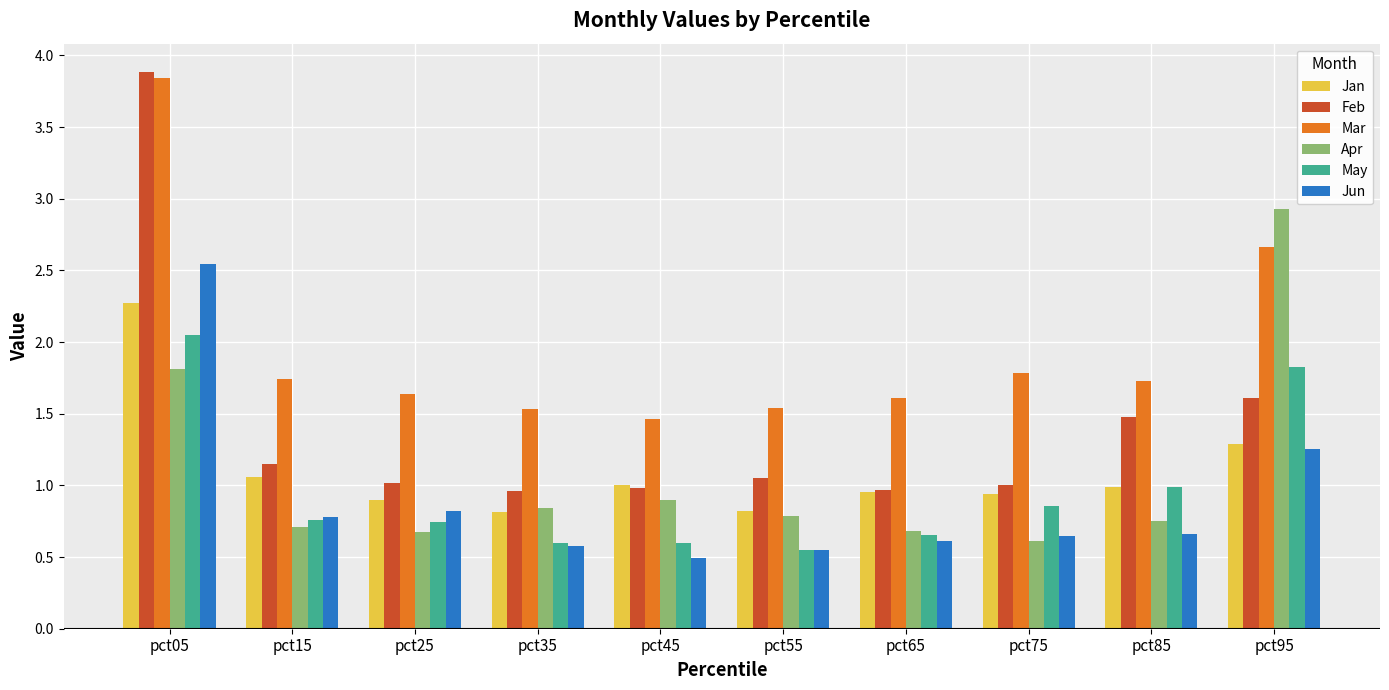

What is the total value across all series at pct55?

5.3